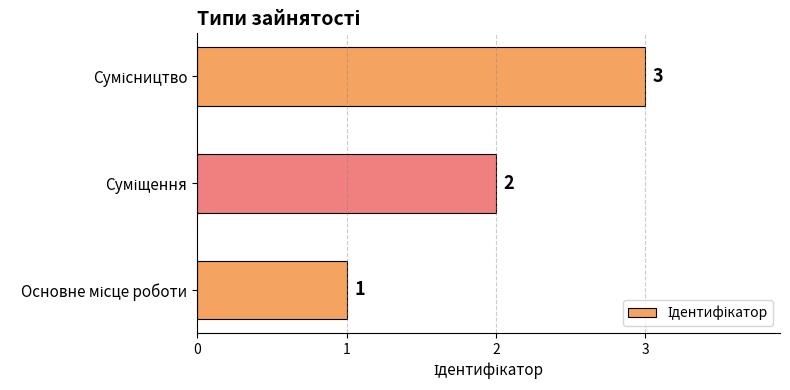

What is the greatest value displayed?

3